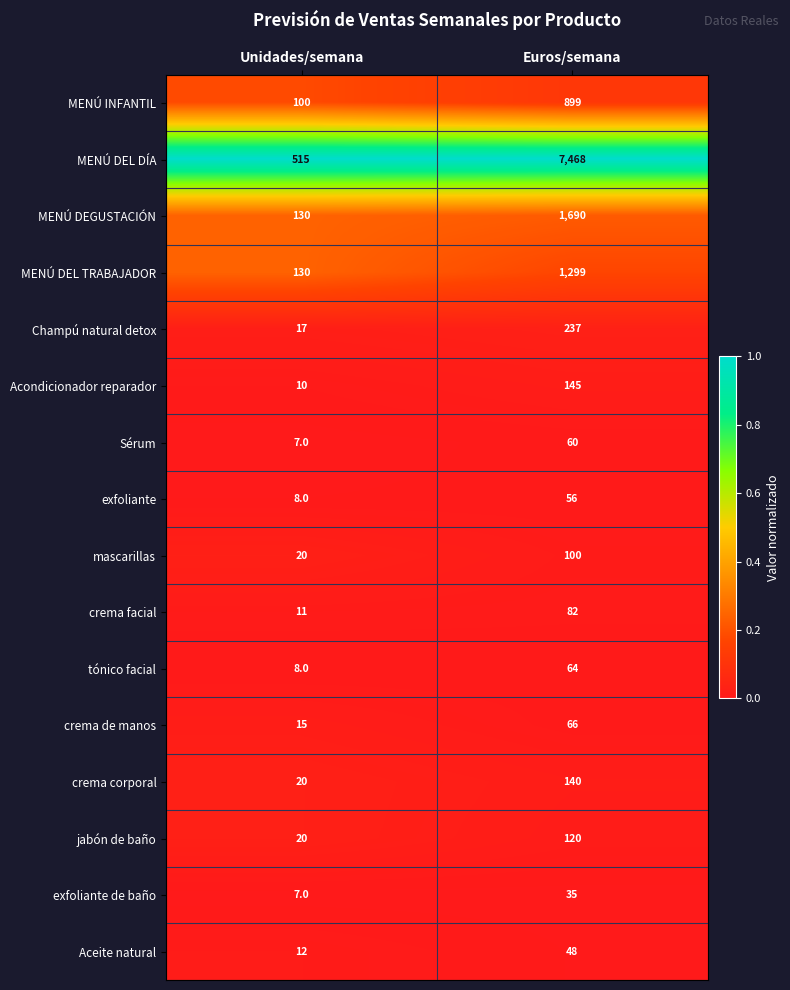

What is the highest value of the MENÚ DEGUSTACIÓN series?

1690